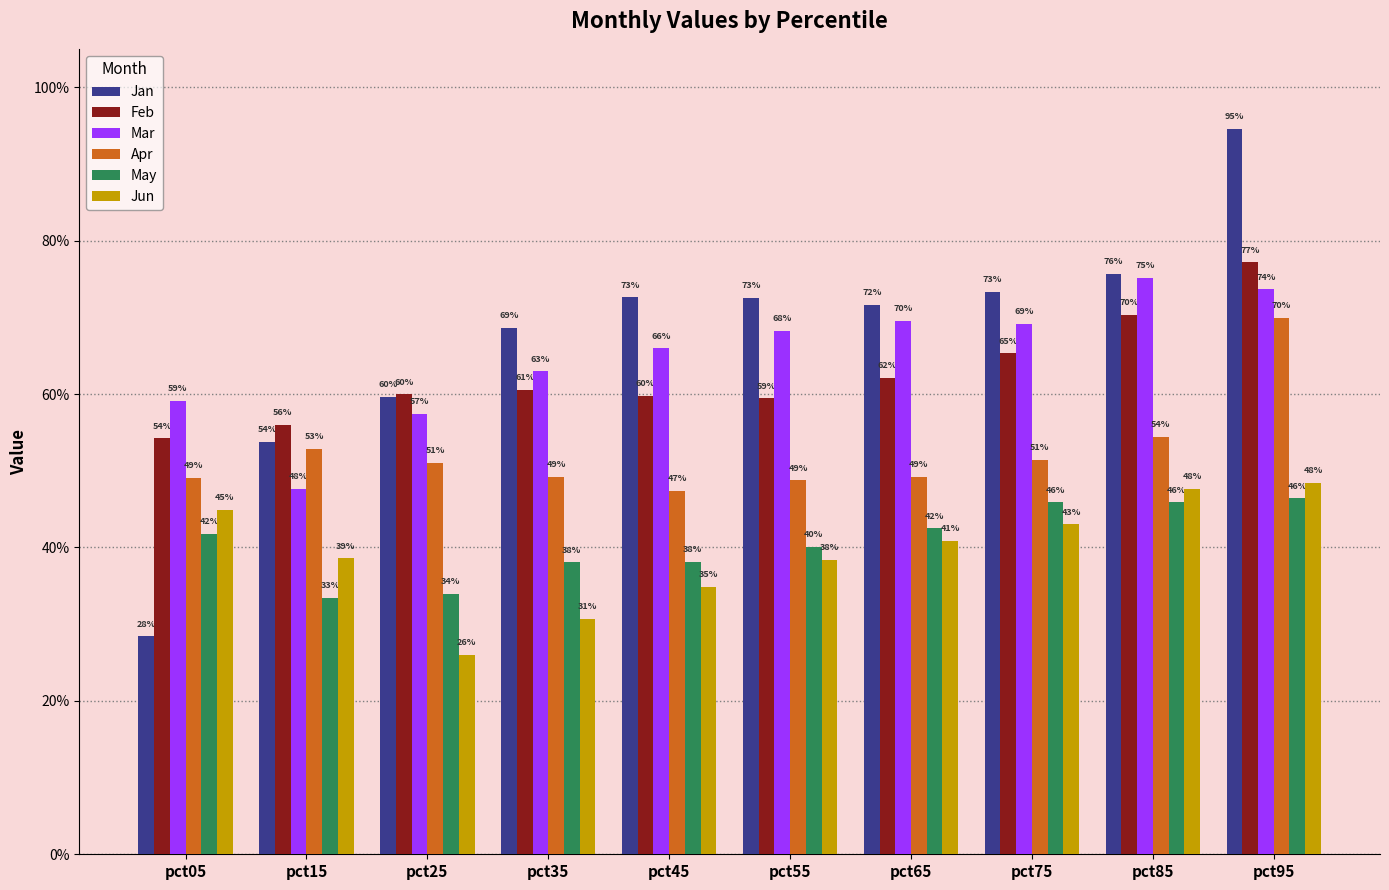

Which has a higher value, pct95 or pct55?

pct95